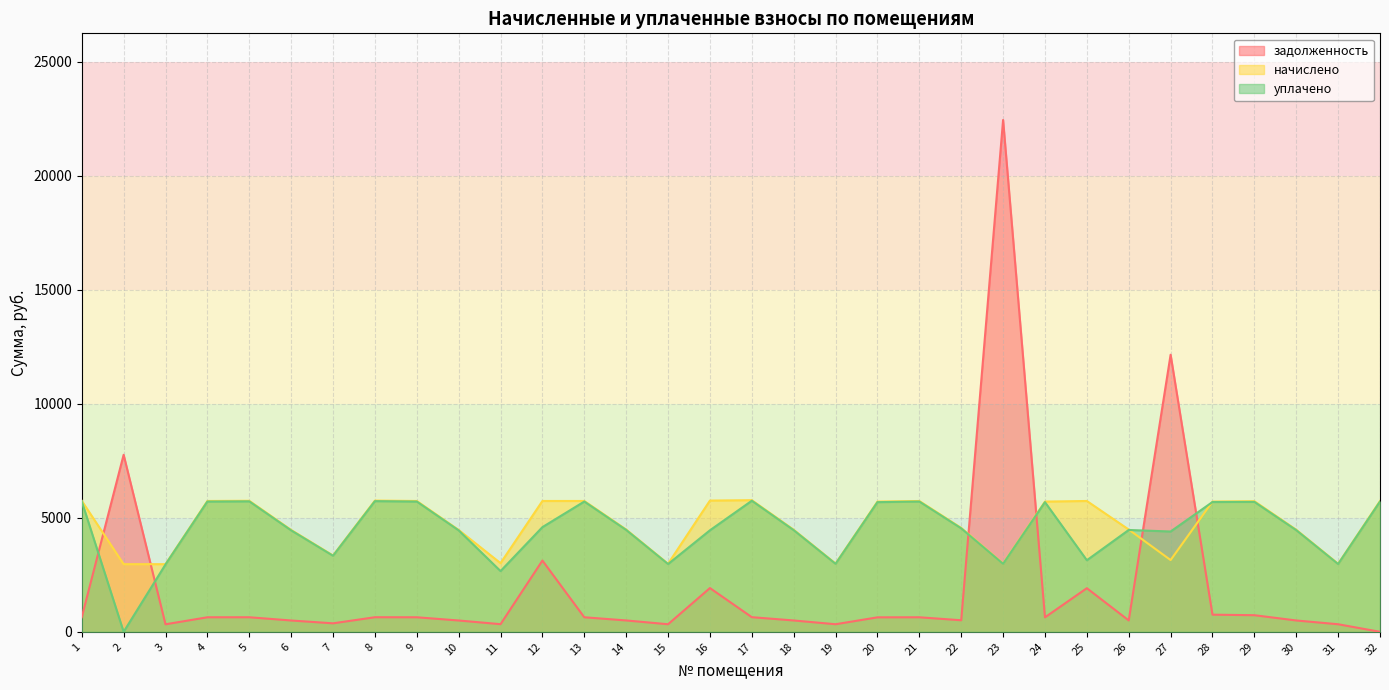

Reading right to left, list all the values displayed in this chart.

задолженность: 0.0	331.6	497.1	728.3	751.8	12153.5	498.4	1912.8	634.6	22450.4	506.3	637.6	634.6	332.1	497.4	641.5	1918.7	331.6	498.4	637.6	3125.0	334.6	496.5	637.6	639.6	372.1	496.5	638.6	637.6	329.7	7764.6	638.6
начислено: 5738.4	2984.7	4477.1	5729.6	5711.8	3147.2	4486.0	5738.4	5711.8	2993.6	4557.0	5738.4	5711.8	2993.6	4477.1	5773.9	5756.2	2984.7	4486.0	5738.4	5738.4	3011.3	4468.1	5738.4	5756.2	3348.9	4468.1	5747.3	5738.4	2966.9	2966.9	5747.3
уплачено: 5713.9	2971.9	4457.9	5699.0	5693.4	4399.4	4466.8	3138.9	5687.3	2980.8	4537.5	5713.9	5687.3	2980.8	4457.9	5749.2	4452.4	2971.9	4466.8	5713.9	4591.6	2663.8	4449.0	5713.9	5731.6	3334.6	4449.0	5722.7	5713.9	2954.2	0.0	5722.7